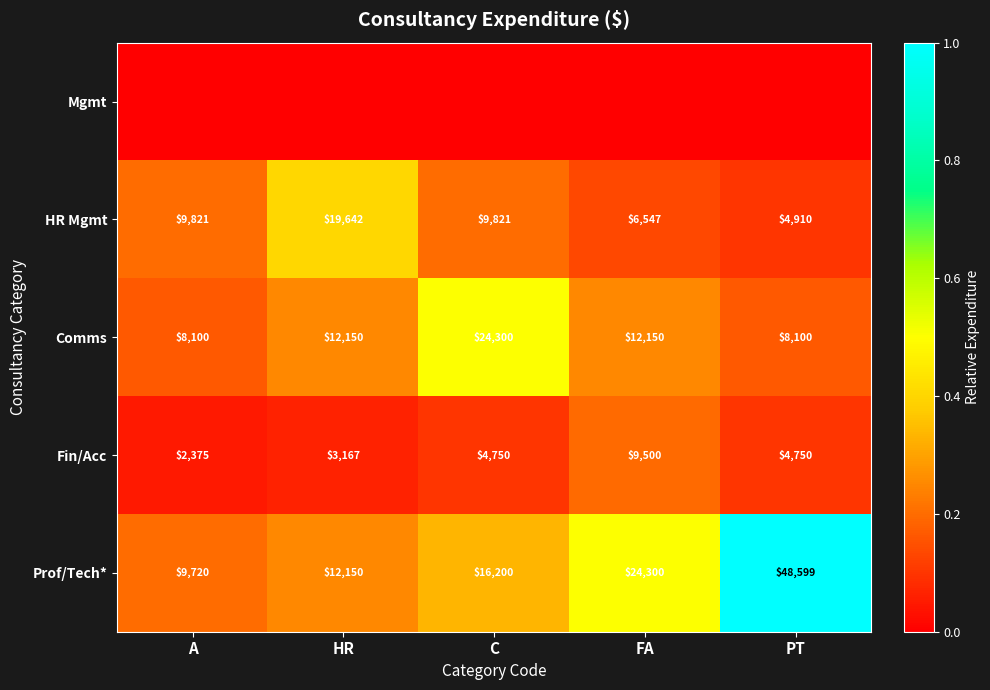

What is the difference between the maximum and minimum values in the Comms series?

16200